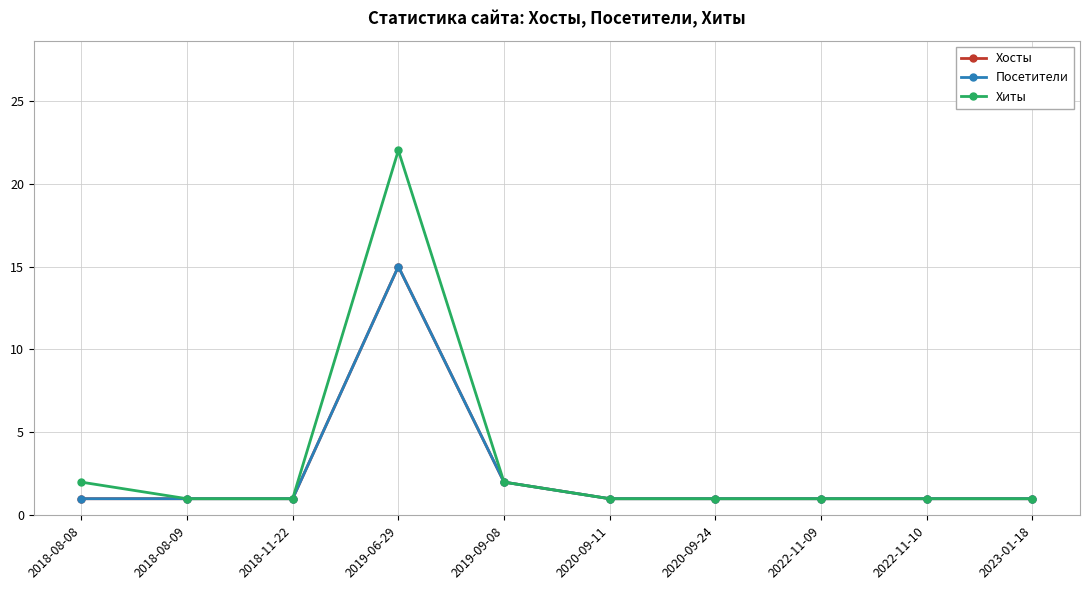

What position from the left is 2019-06-29?

4